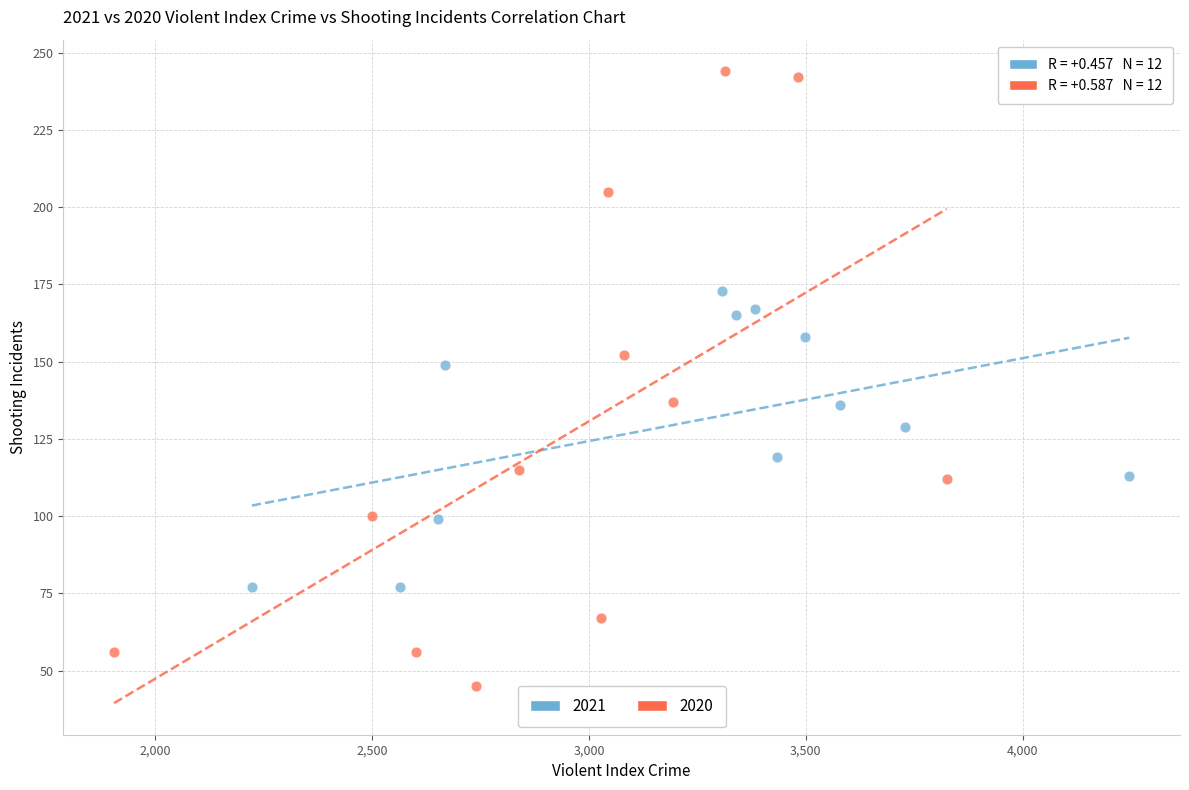

Which series reaches the maximum Y coordinate?

2020